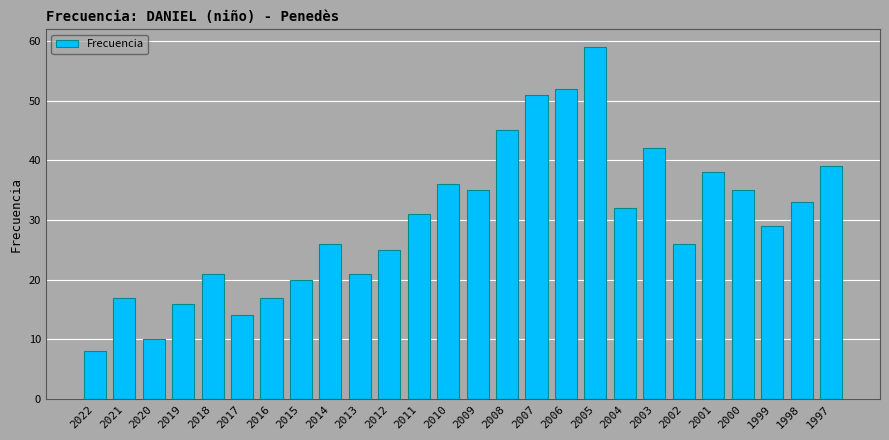

What is the sum of all values?

778